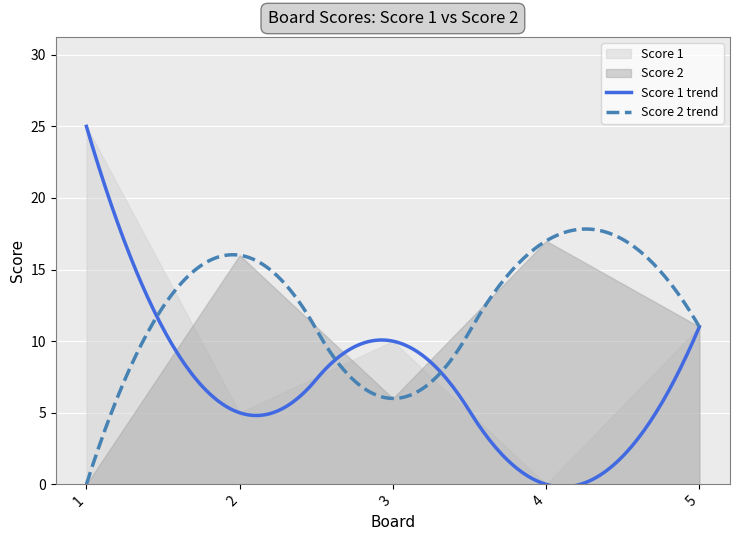

Rank the series by their maximum value, from highest to lowest.

Score 1, Score 2